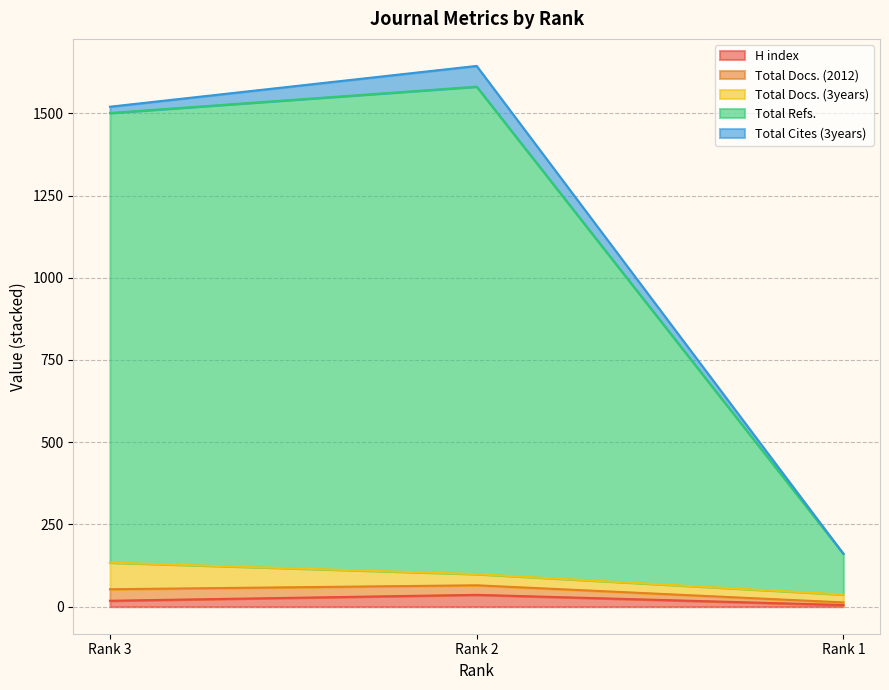

Does the chart display data point markers on the line(s)?

No